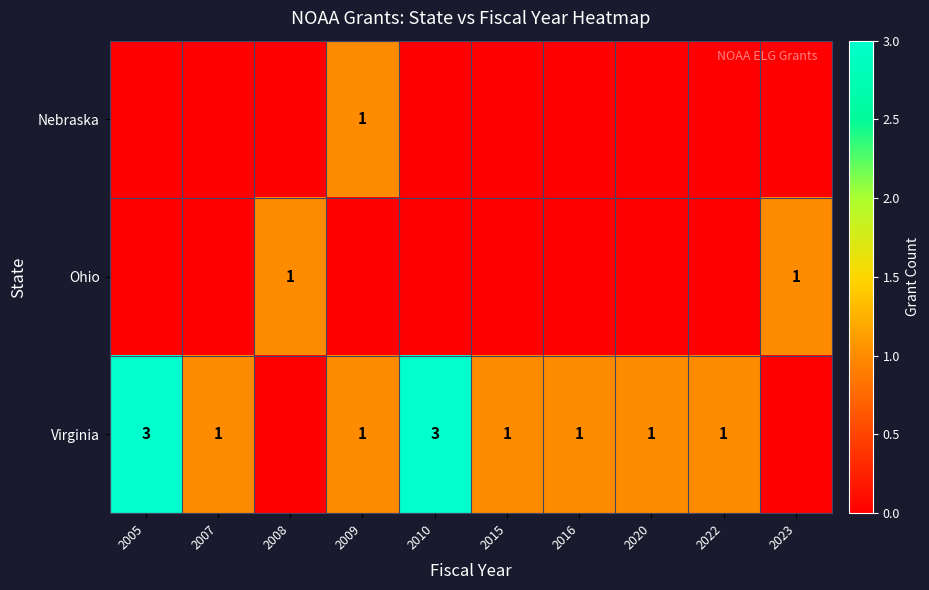

The value of Virginia at 2007 is 1. True or false?

True